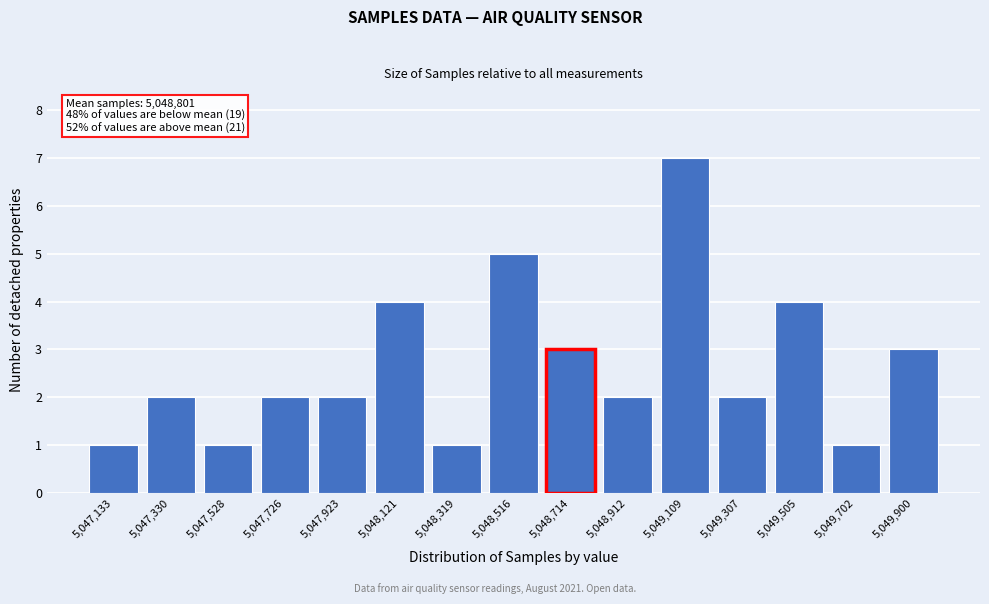

Reading left to right, what are all the values shown in this chart?

1	2	1	2	2	4	1	5	3	2	7	2	4	1	3